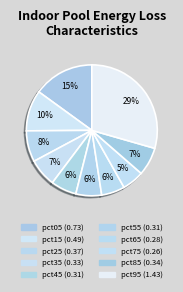

How many segments does this pie chart have?

10